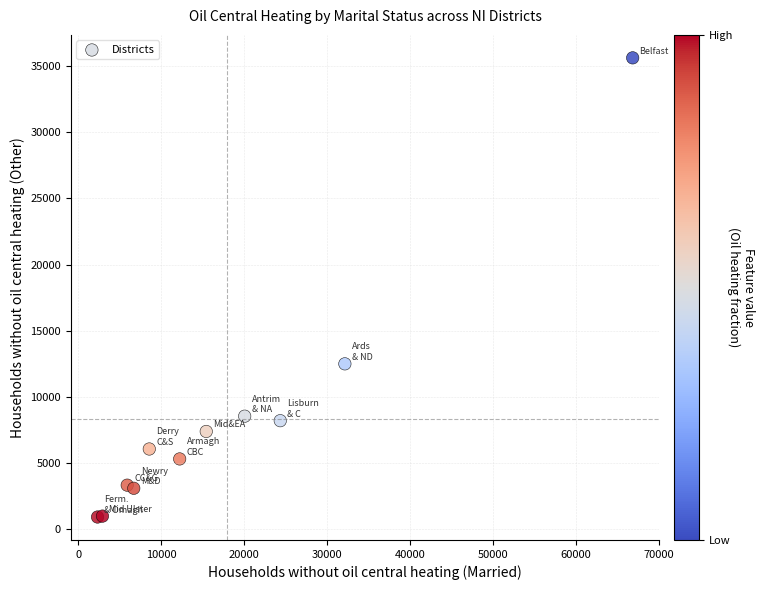

What Y value in the scatter plot is closest to 18268?

12496